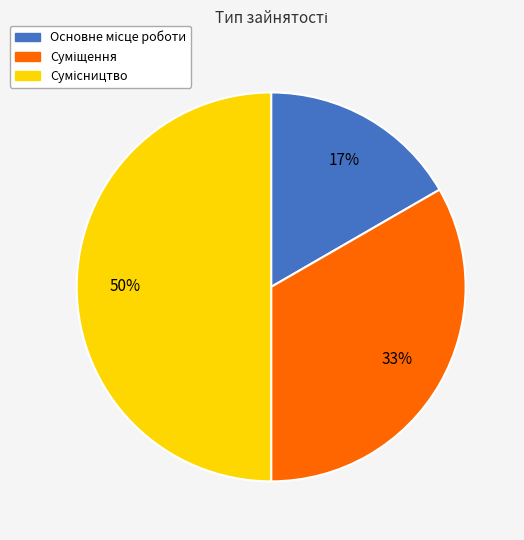

To the nearest percent, what is the difference between the largest and smallest slice percentages?

33%